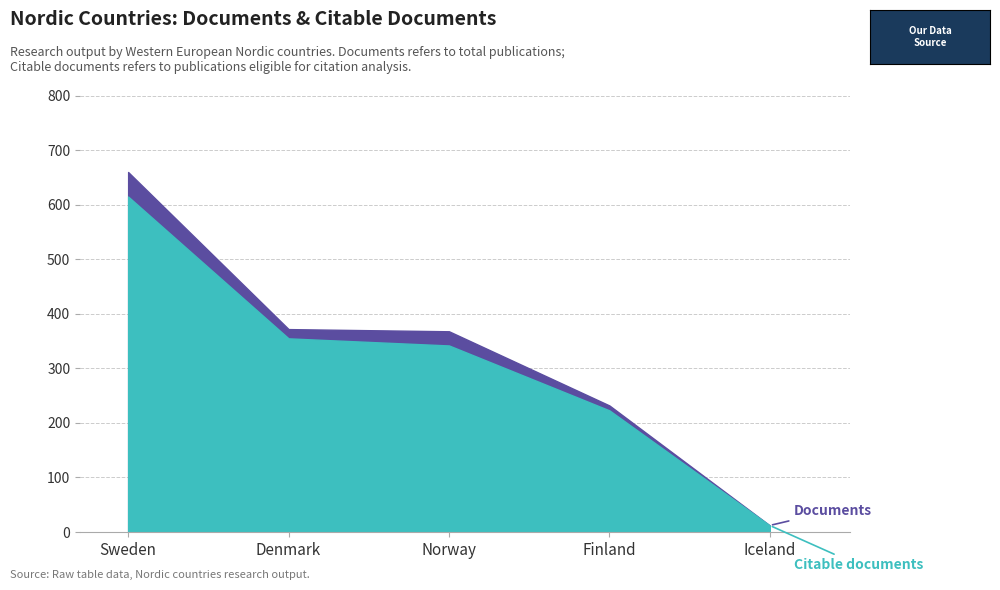

Between Norway and Iceland, which is larger?

Norway